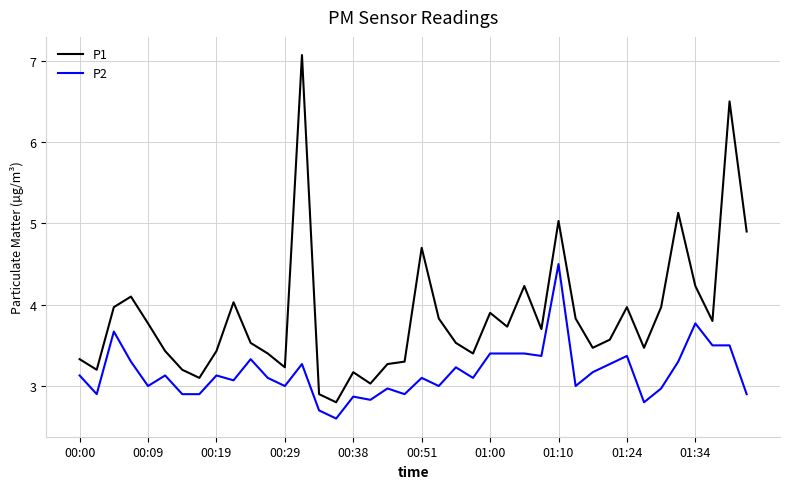

Rank the series by their average value, from highest to lowest.

P1, P2